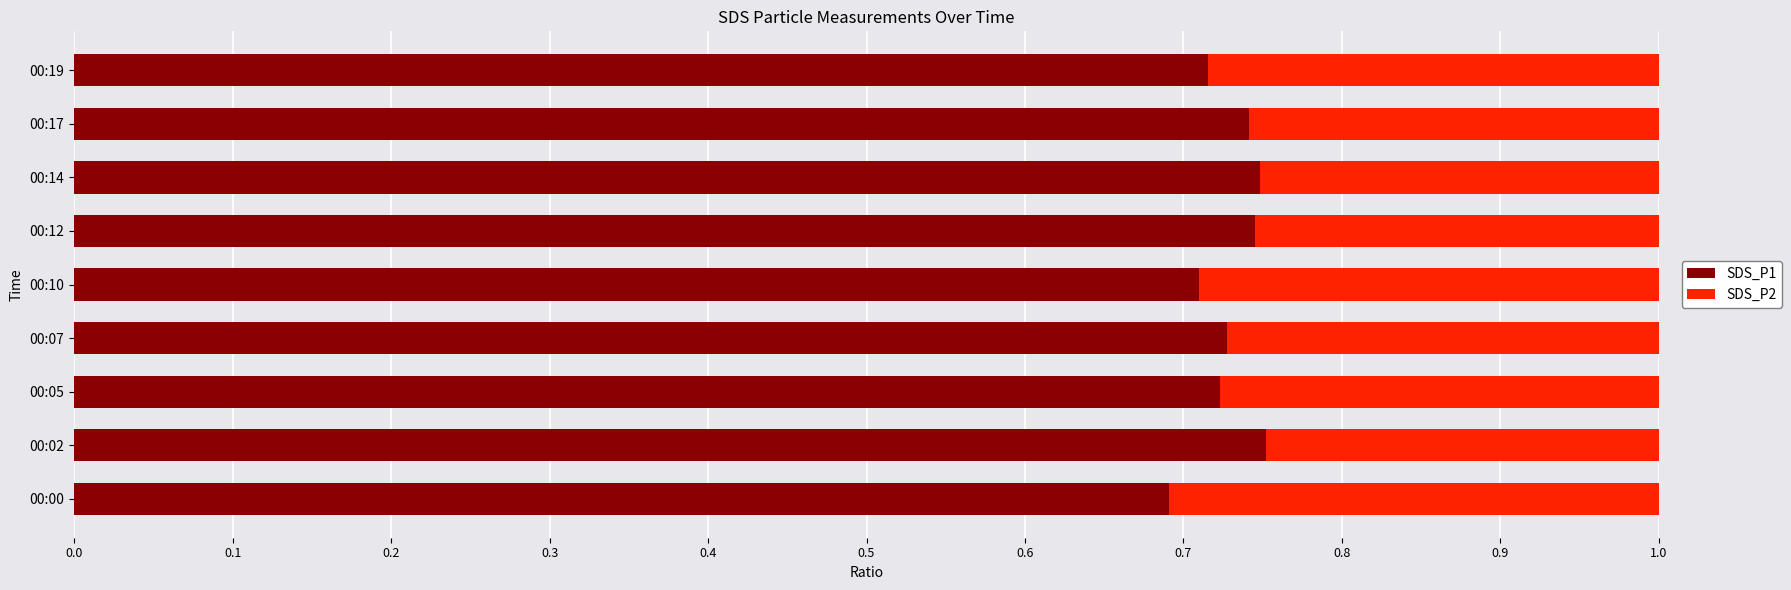

The SDS_P1 series shows 1.1 at 00:02. True or false?

False